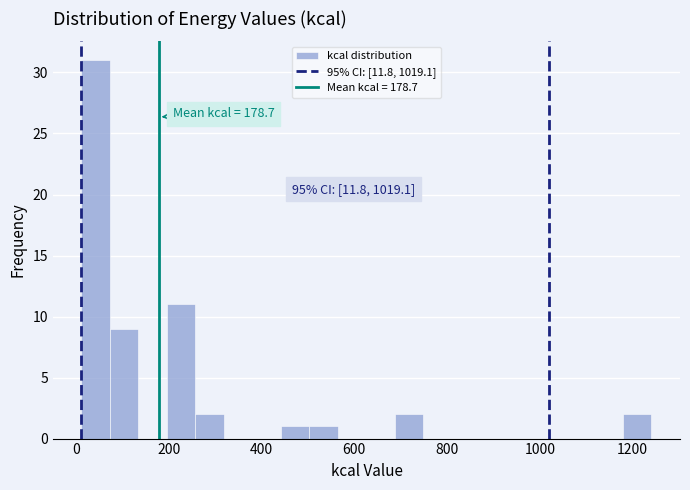

Around what value on the x-axis is the tallest bar? Give the approximate position of its centre, as read against the axis.

40